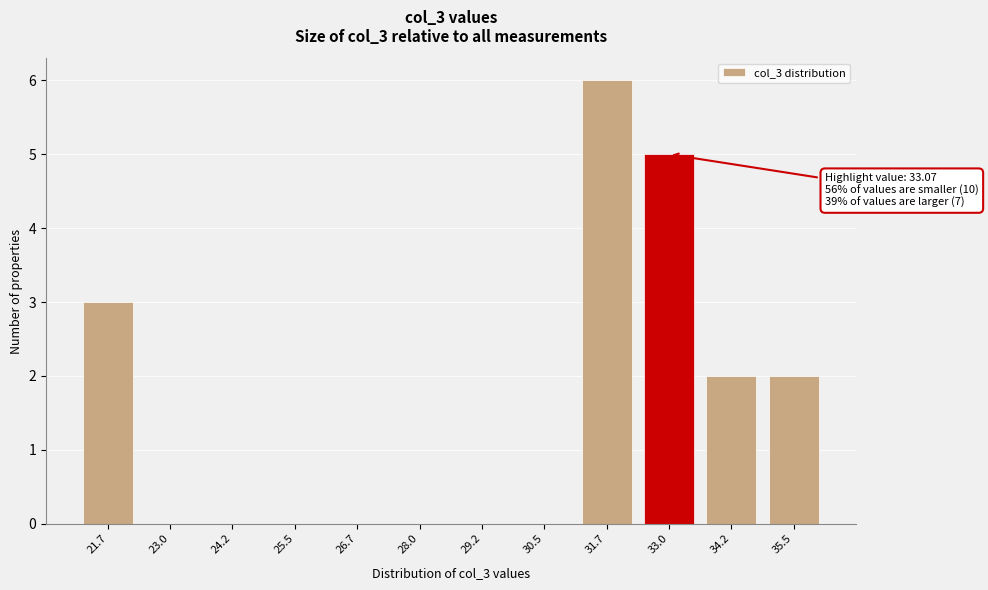

Reading left to right, transcribe all the data shown in this chart.

21.7=3	23.0=0	24.2=0	25.5=0	26.7=0	28.0=0	29.2=0	30.5=0	31.7=6	33.0=5	34.2=2	35.5=2